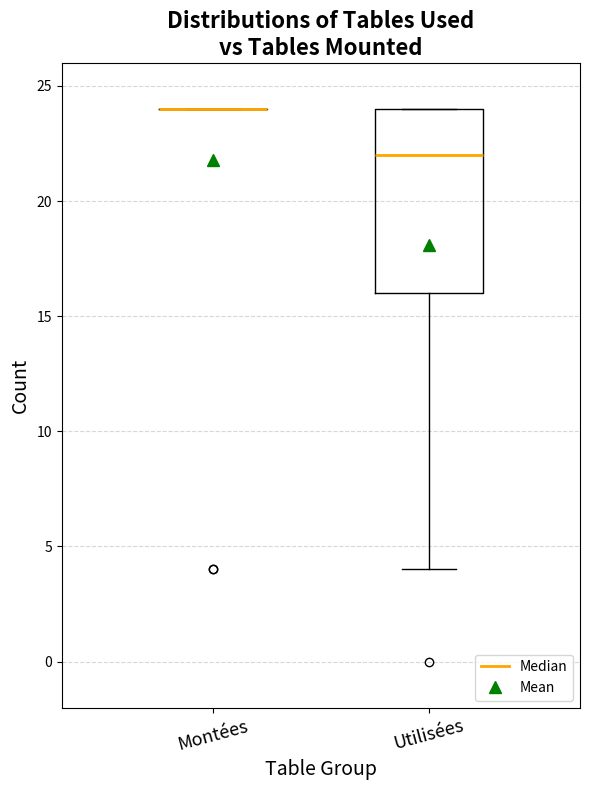

Comparing the boxes themselves (not the whiskers), which one is the tallest?

Utilisées